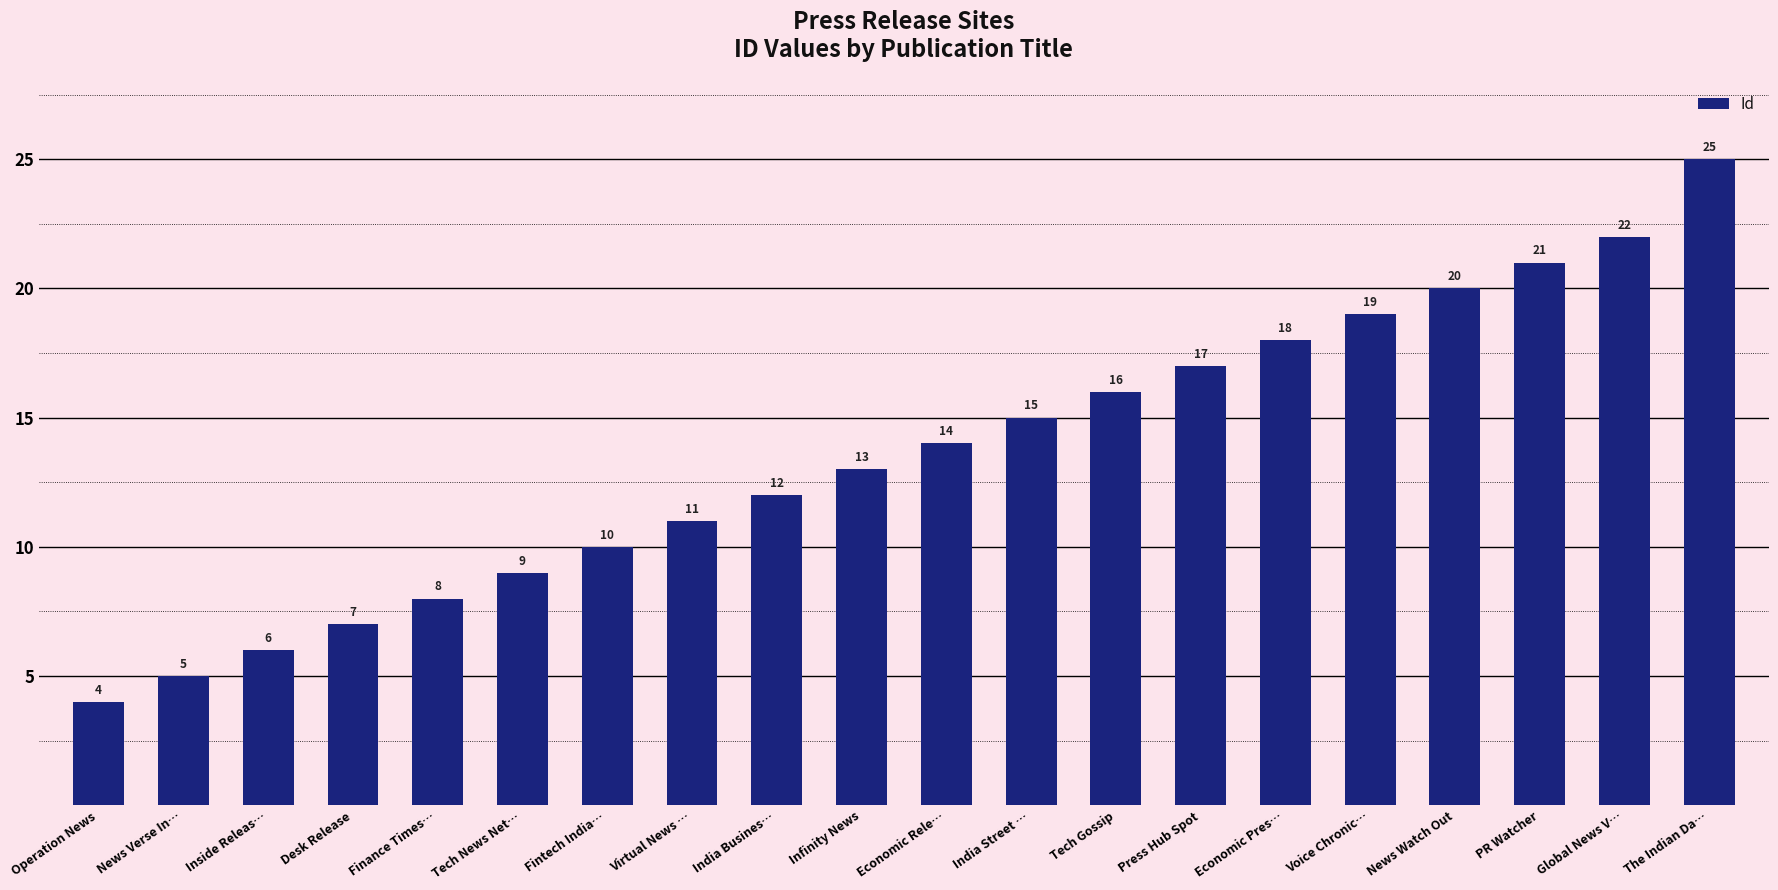

The chart shows a value of 11 at Virtual News …. True or false?

True